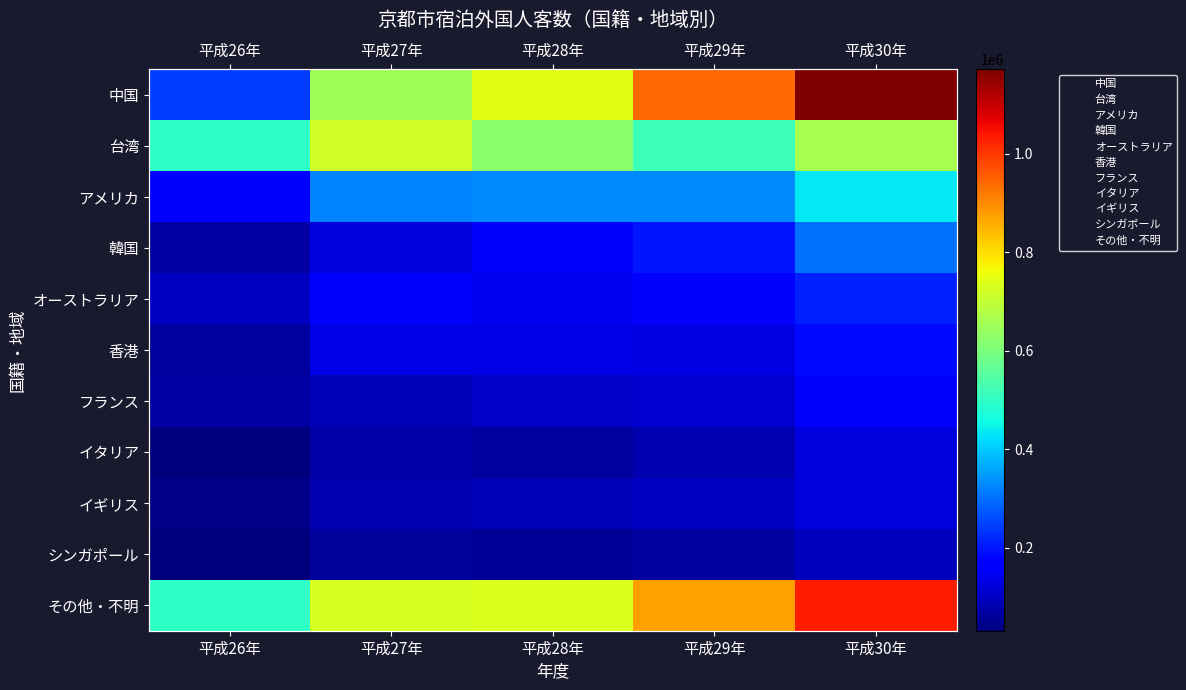

The オーストラリア series shows 49473 at 平成28年. True or false?

False